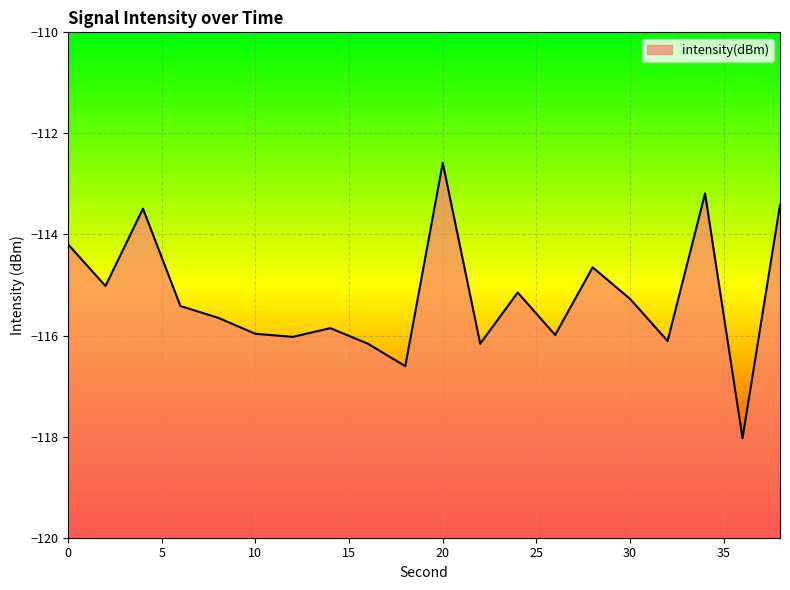

What is the average value?

-115.2